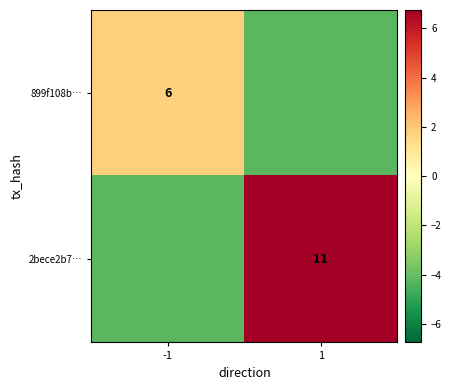

How many series are shown in this chart?

2